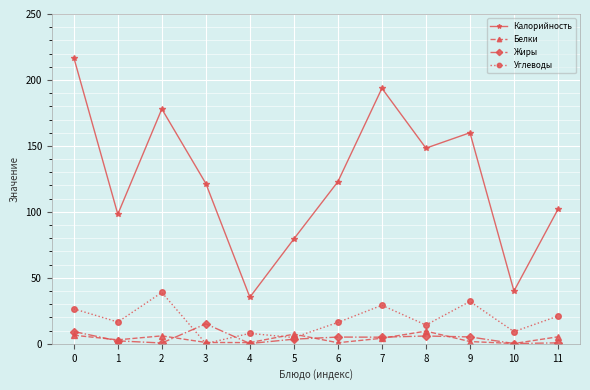

At which label does Жиры reach its peak?

3